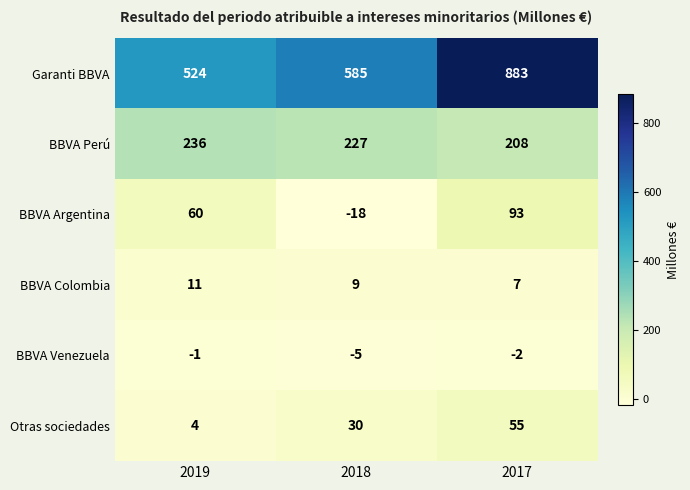

What is the difference between the Otras sociedades values at 2019 and 2018?

26